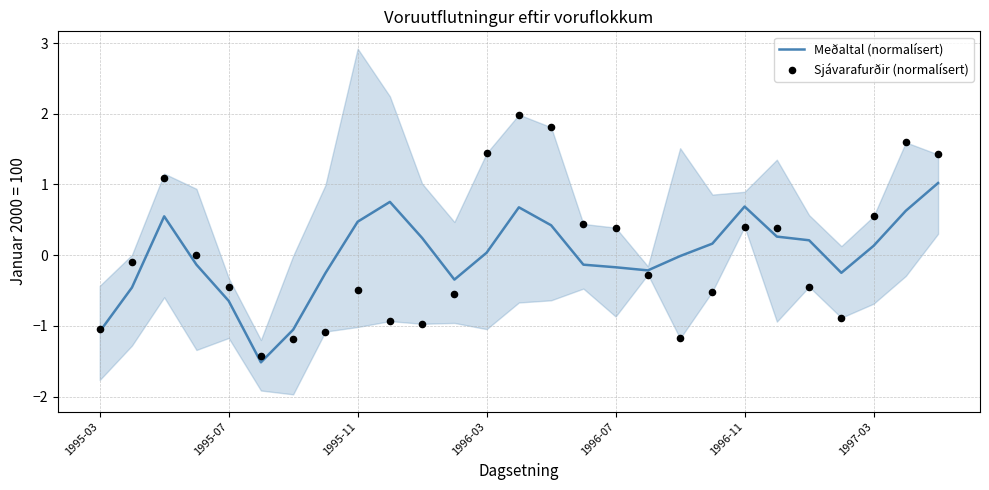

Which series has the largest total across all categories?

Sjávarafurðir (normalísert)